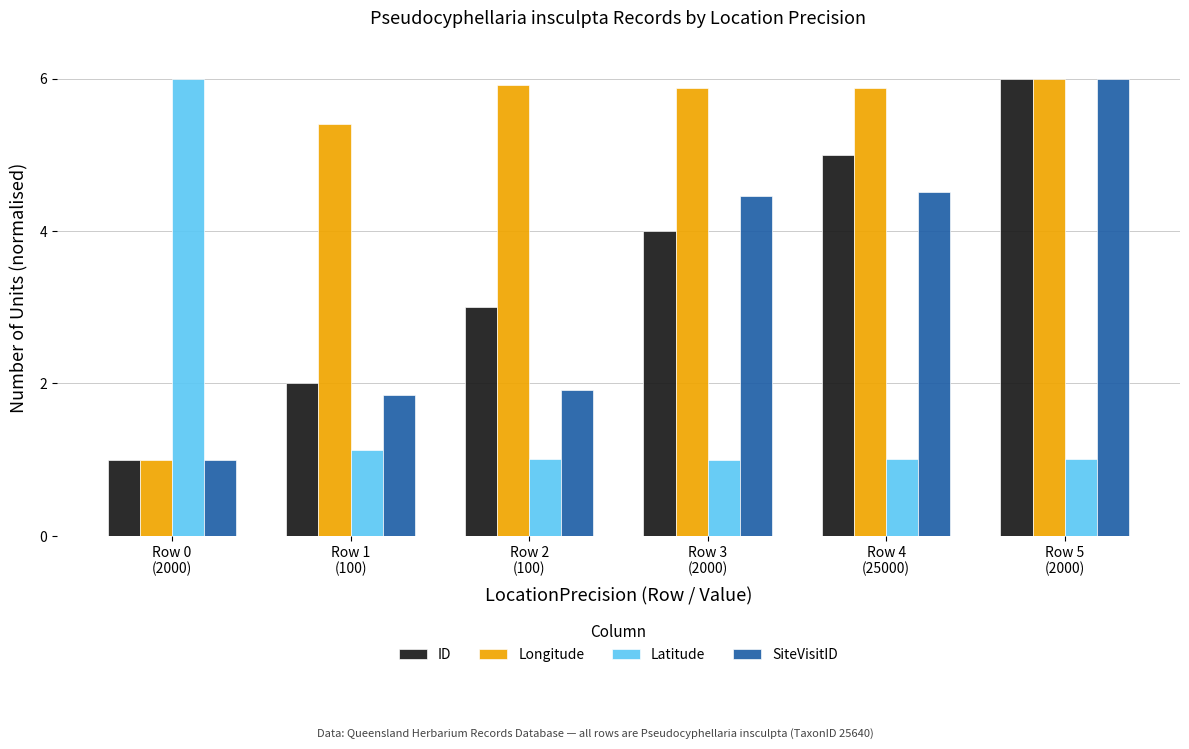

At how many categories does at least one series exceed 3?

6